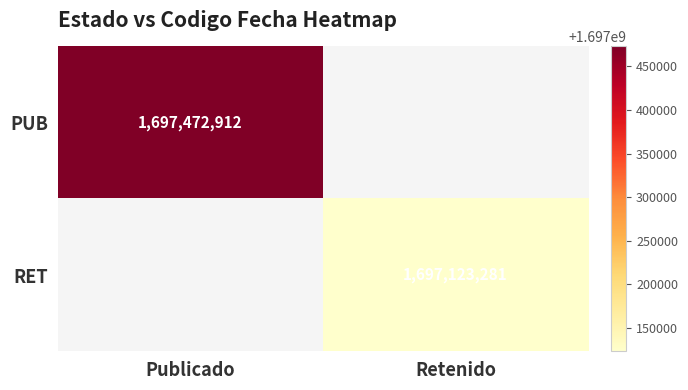

The value of RET at Retenido is 1697123281. True or false?

True